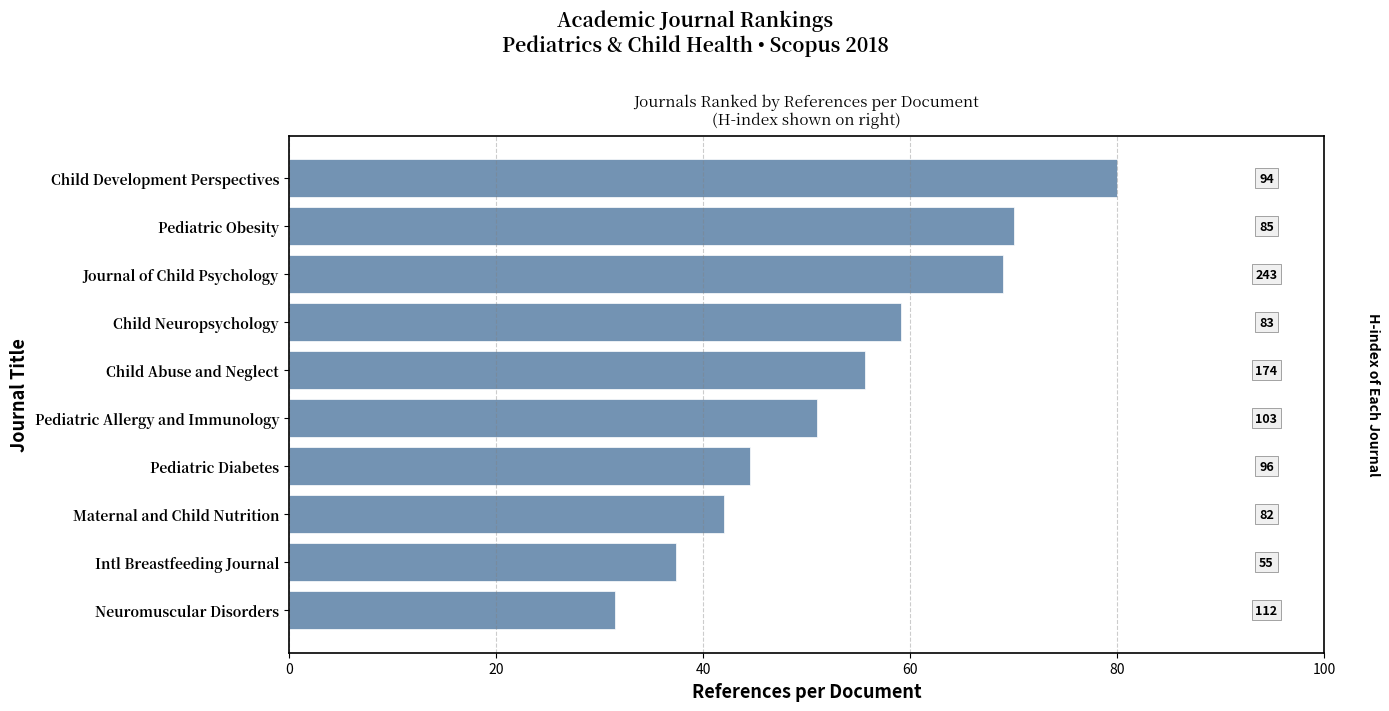

Reading left to right, what are all the values shown in this chart?

31.5	37.4	42.0	44.5	51.0	55.7	59.1	69.0	70.0	80.0